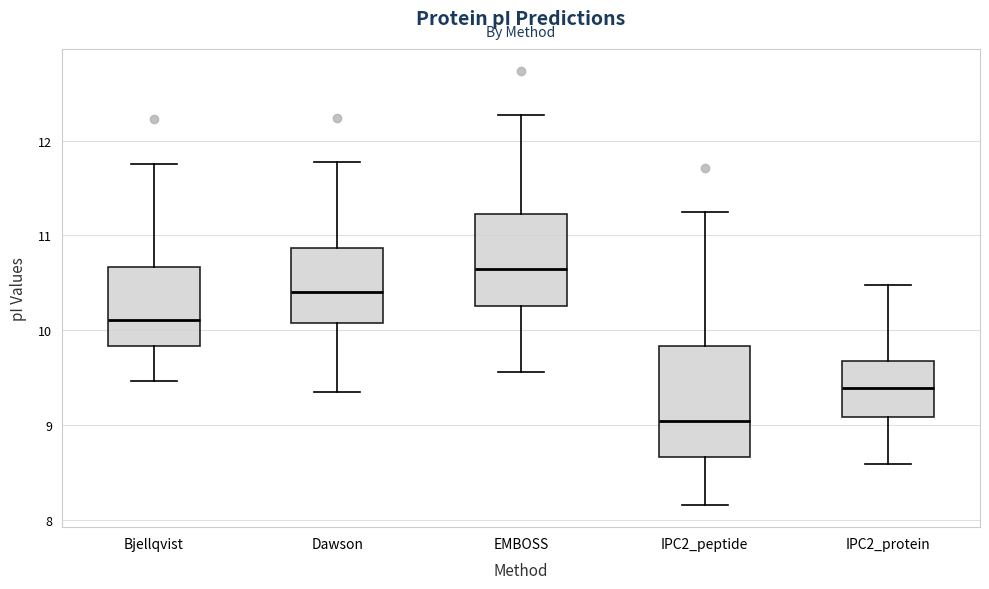

Reading left to right, read every box against the y-axis: the position of its median line, the range the box covers, and the ends of its whiskers. The values are not printed on the chart, so give them approximately, as read against the axis.

Bjellqvist: median 10.1, box 9.8 to 10.7, whiskers 9.5 to 11.8
Dawson: median 10.4, box 10.1 to 10.9, whiskers 9.4 to 11.8
EMBOSS: median 10.7, box 10.3 to 11.2, whiskers 9.6 to 12.3
IPC2_peptide: median 9.0, box 8.7 to 9.8, whiskers 8.2 to 11.2
IPC2_protein: median 9.4, box 9.1 to 9.7, whiskers 8.6 to 10.5